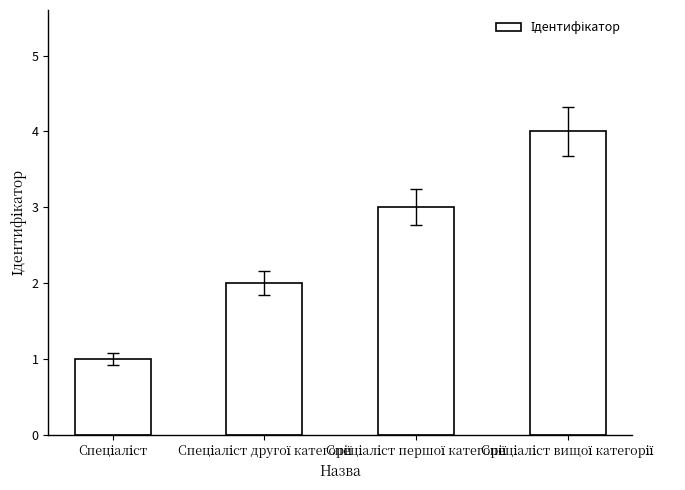

What is the maximum value shown in the chart?

4